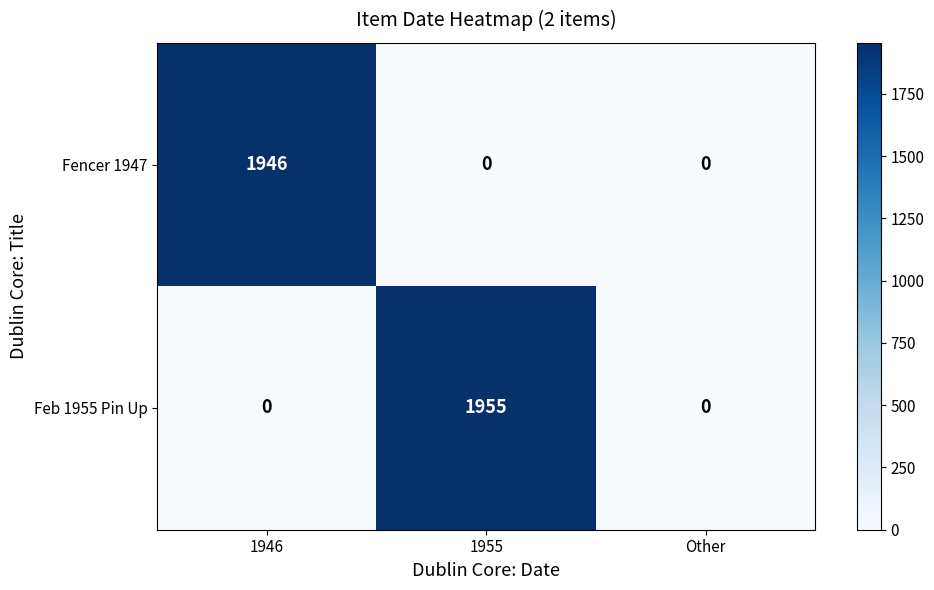

Reading right to left, extract all data points from this chart.

Fencer 1947: 0	0	1946
Feb 1955 Pin Up: 0	1955	0